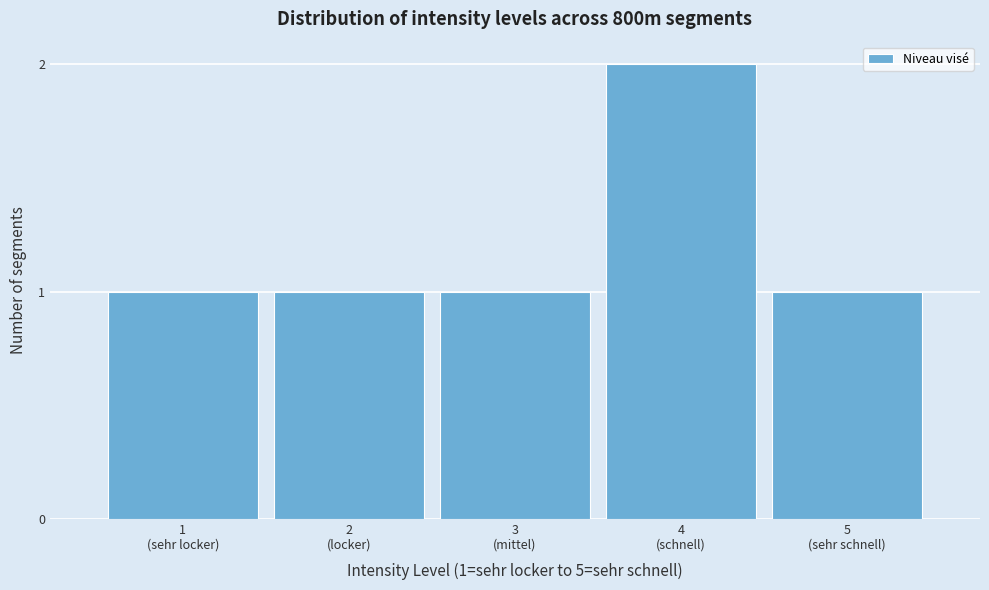

Reading left to right, transcribe all the data shown in this chart.

1	1	1	2	1